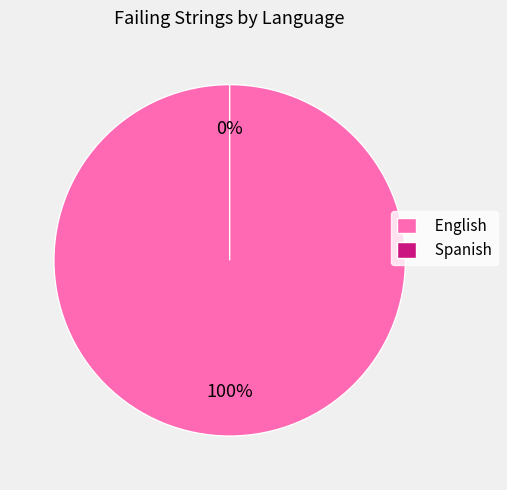

True or false: English accounts for 85% of the total.

False